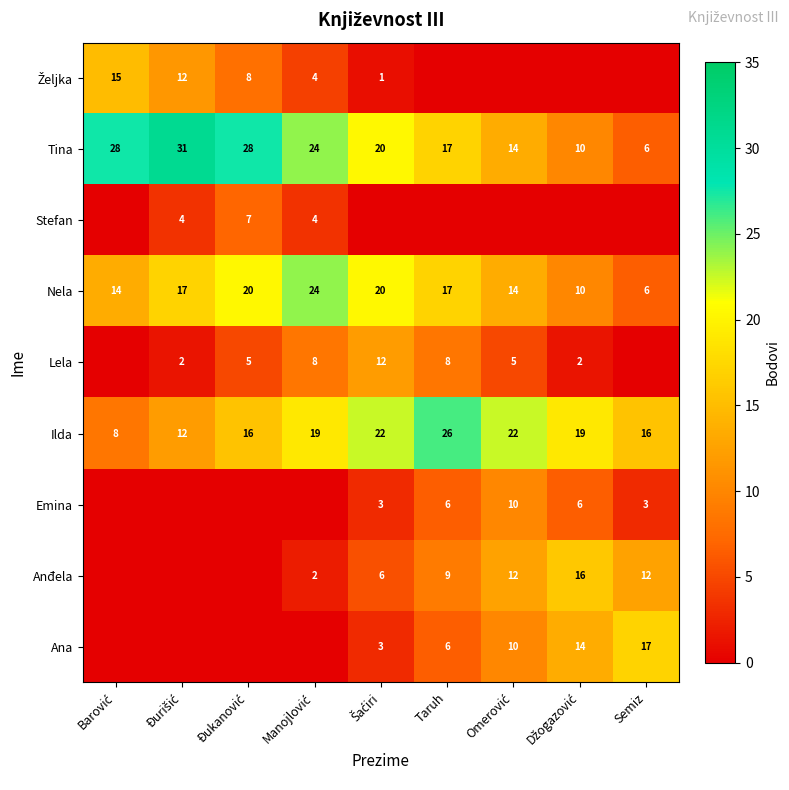

What is the minimum value for Nela?

6